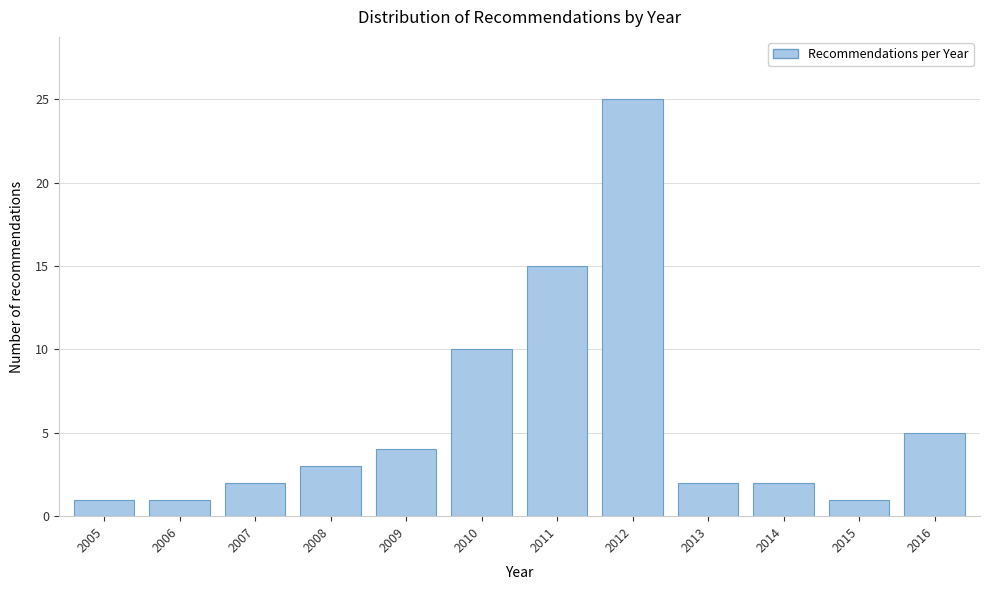

Reading left to right, extract all data points from this chart.

1	1	2	3	4	10	15	25	2	2	1	5